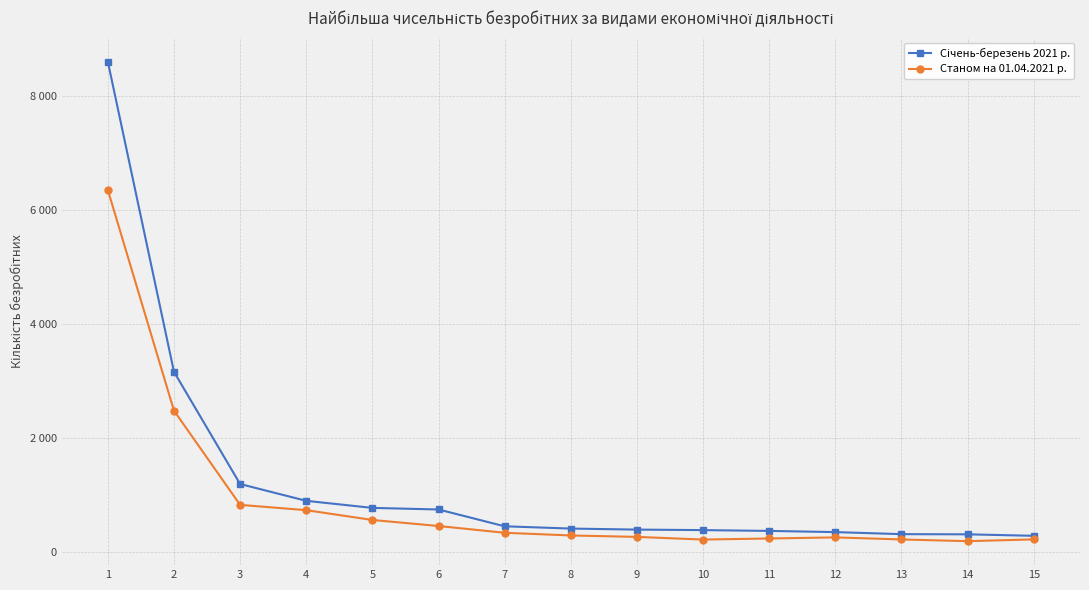

Read the Січень-березень 2021 р. value at 2.

3167